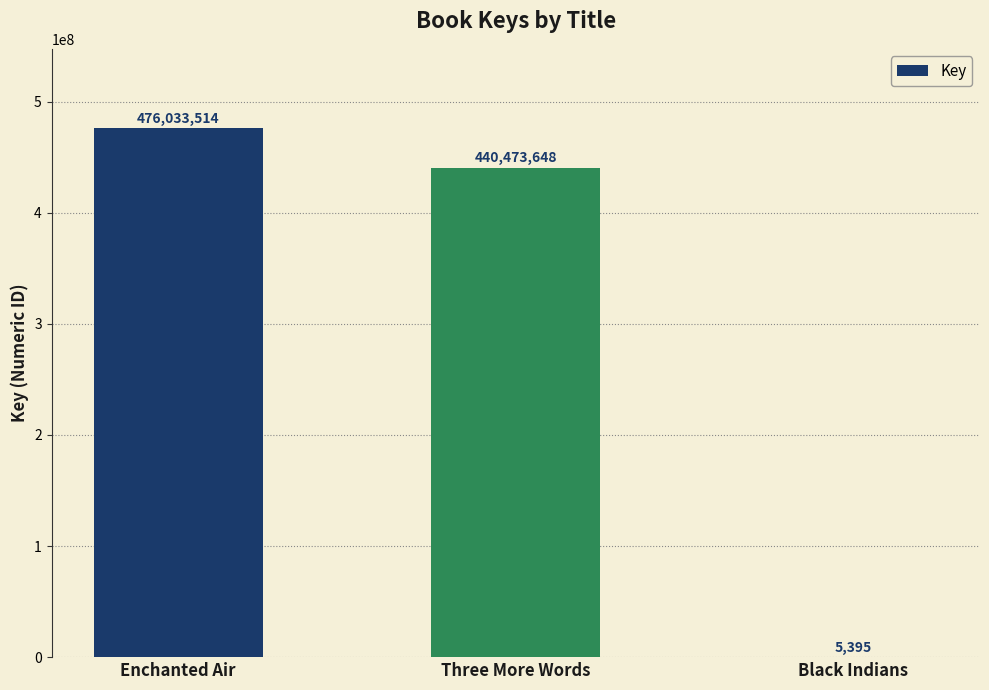

Read the value at Enchanted Air, to the nearest 100.

476033500